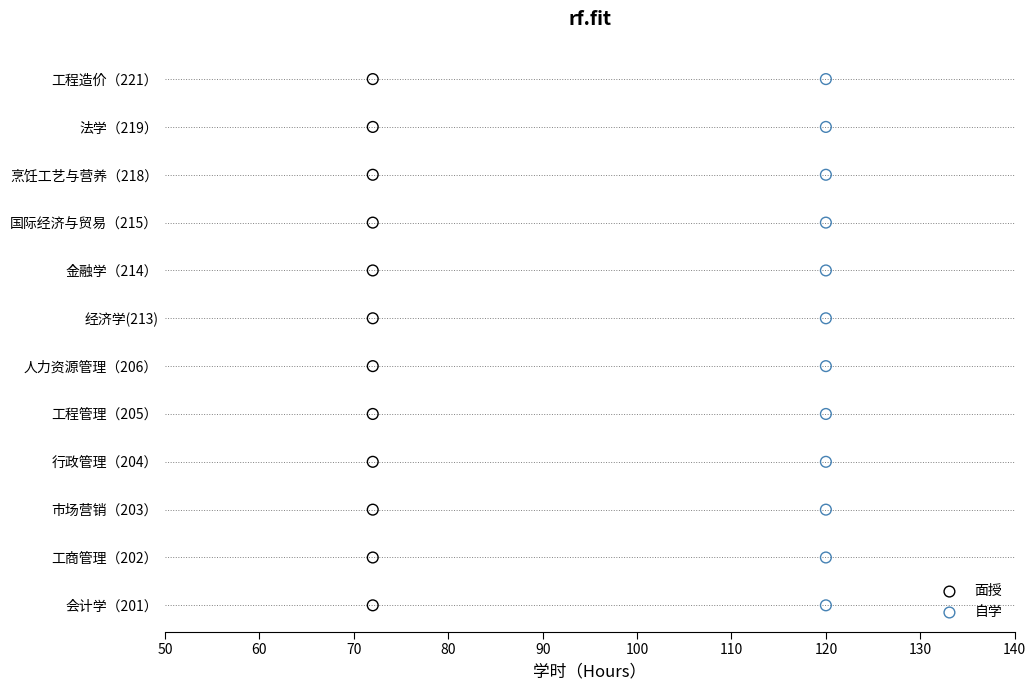

What are all the series names shown in the legend?

面授, 自学